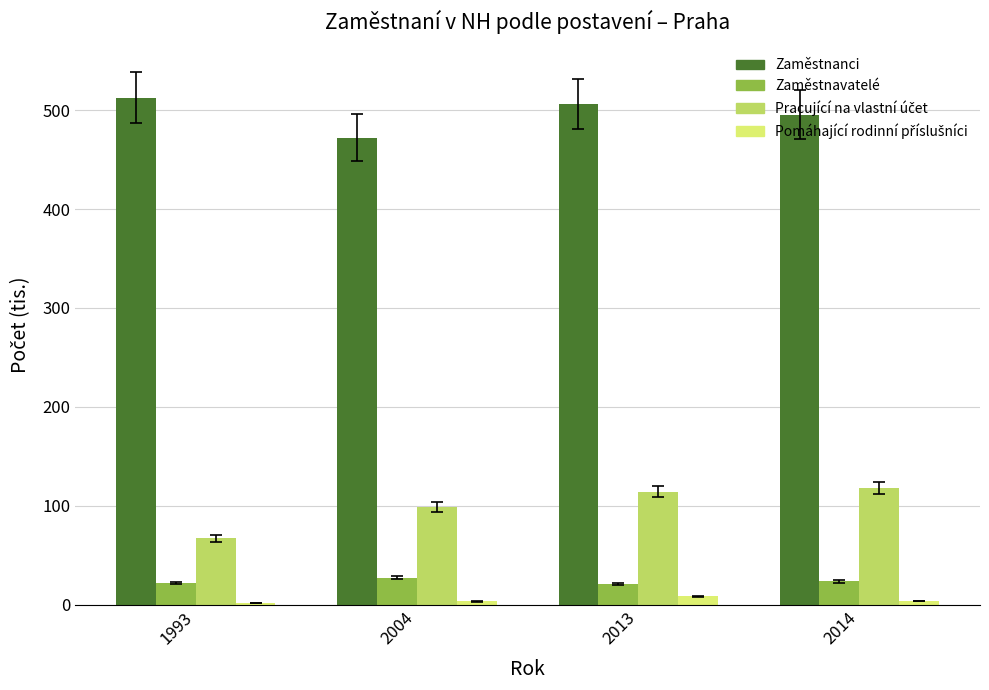

Is the value of Zaměstnanci at 2013 greater than the value of Zaměstnavatelé at 2014?

Yes